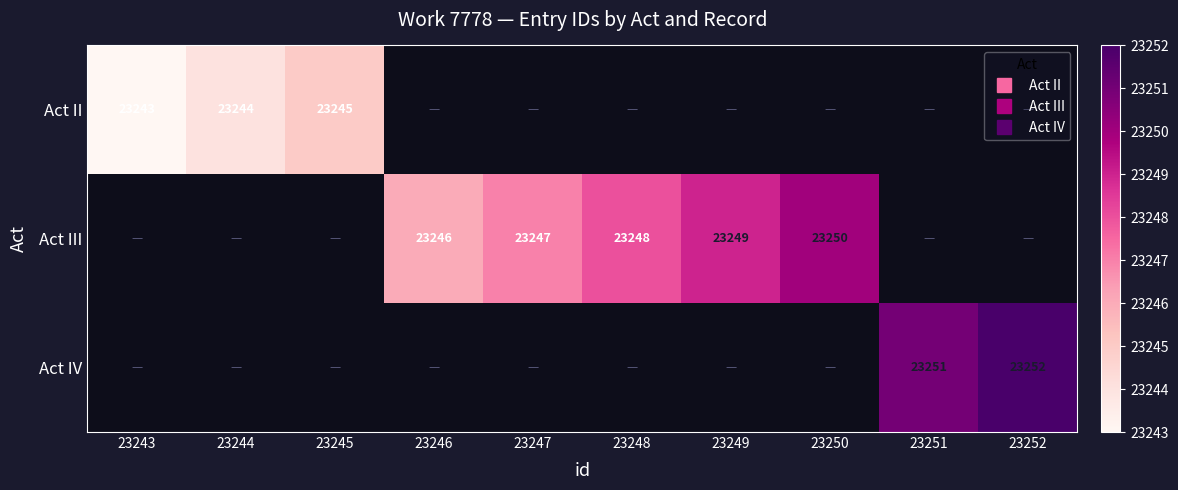

How many values in Act III are above zero?

5